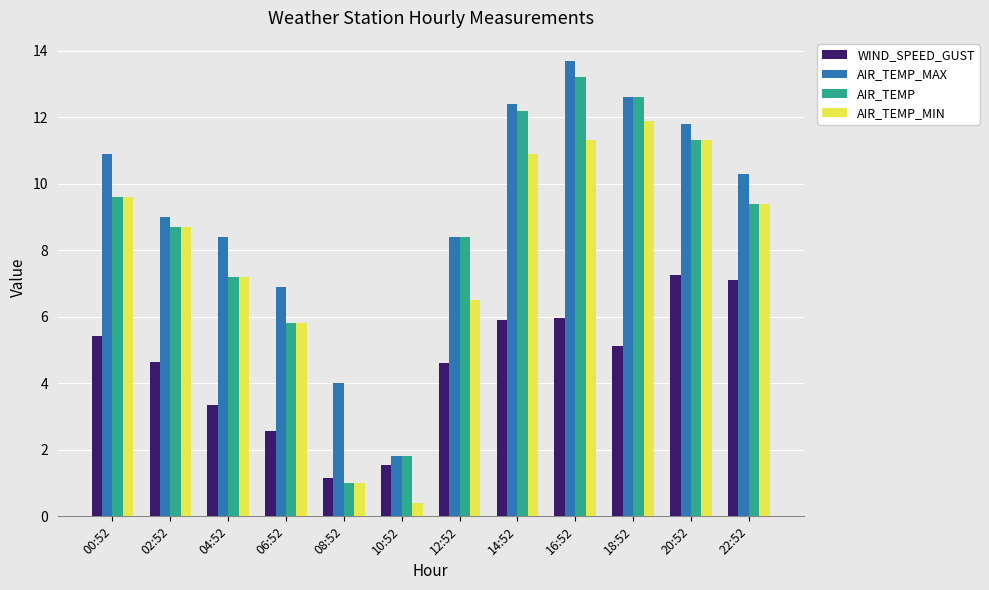

What is the lowest value of the AIR_TEMP_MIN series?

0.4